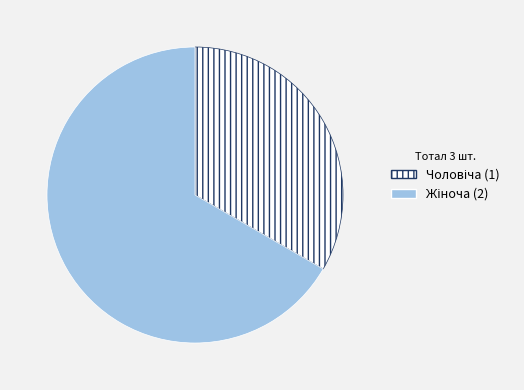

Does any single category account for the majority?

Yes